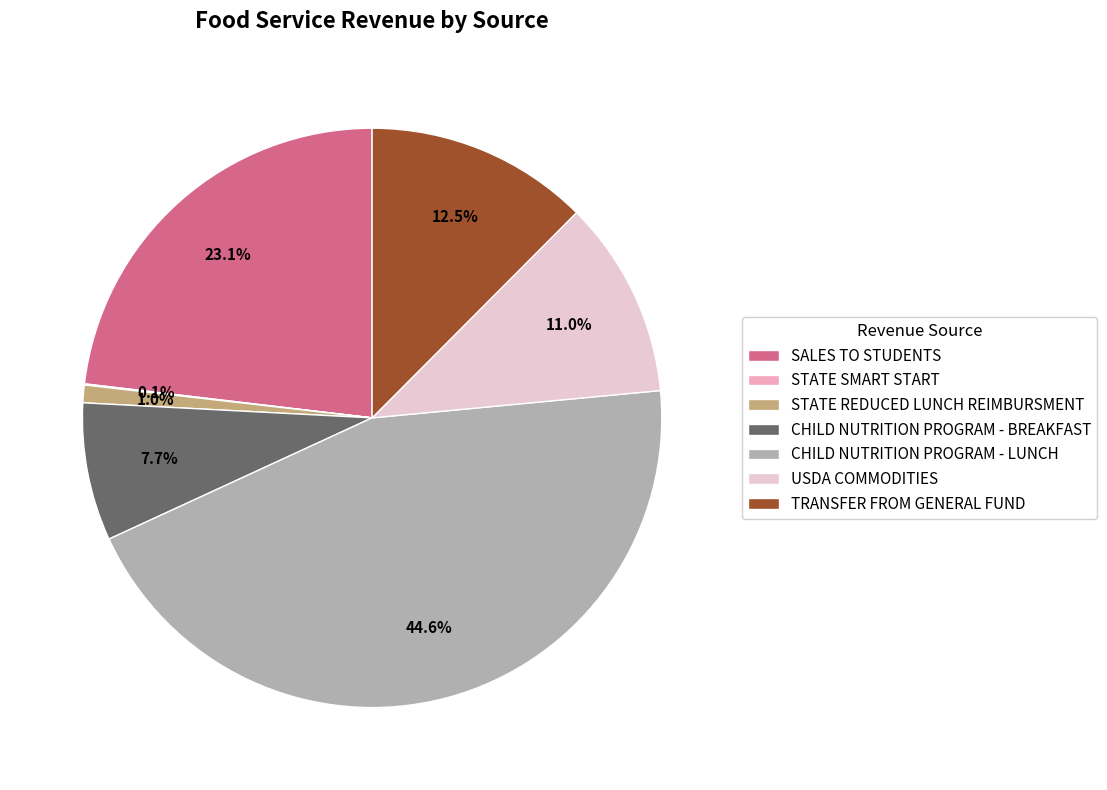

Does SALES TO STUDENTS represent more than half of the total?

No